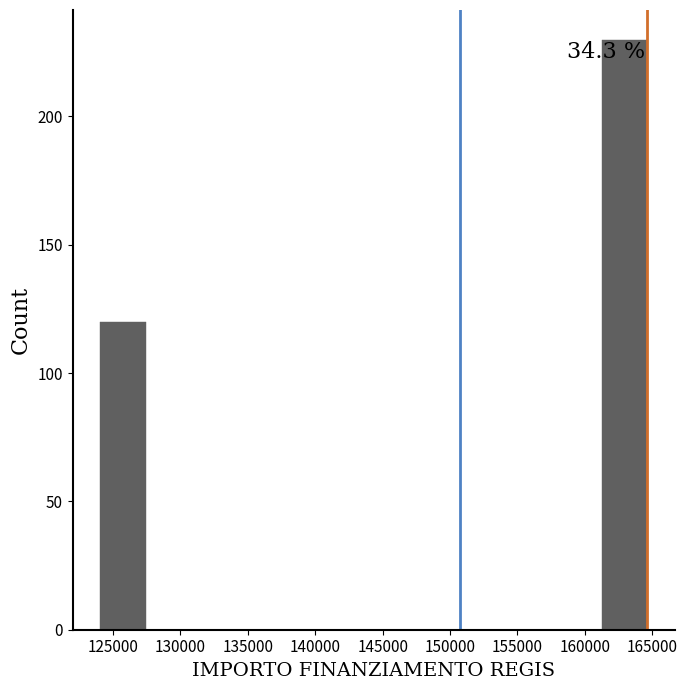

Over which range of the x-axis is the bar tallest?

161500 to 164500